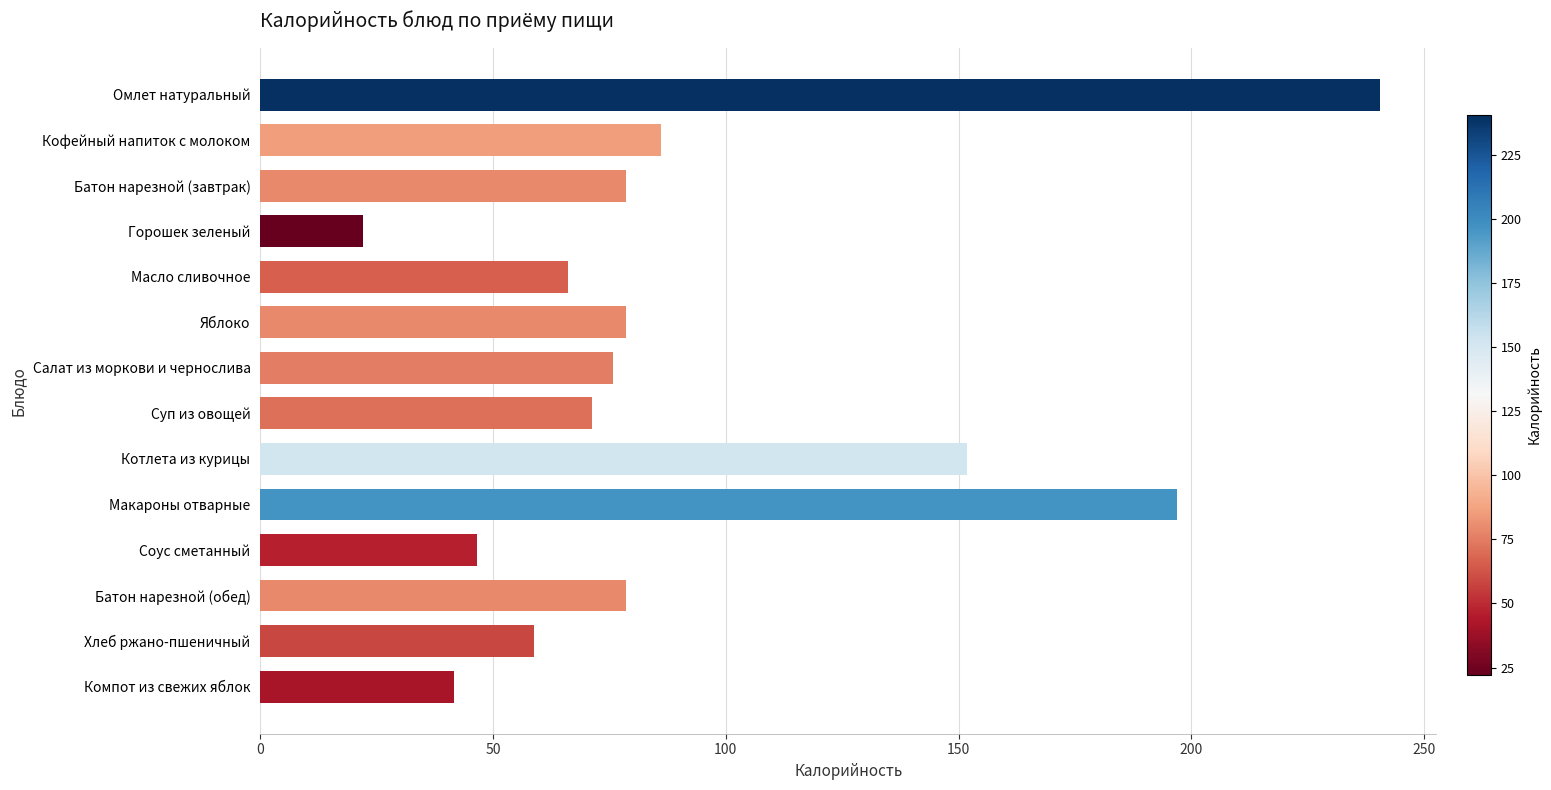

What is the average value?

92.3